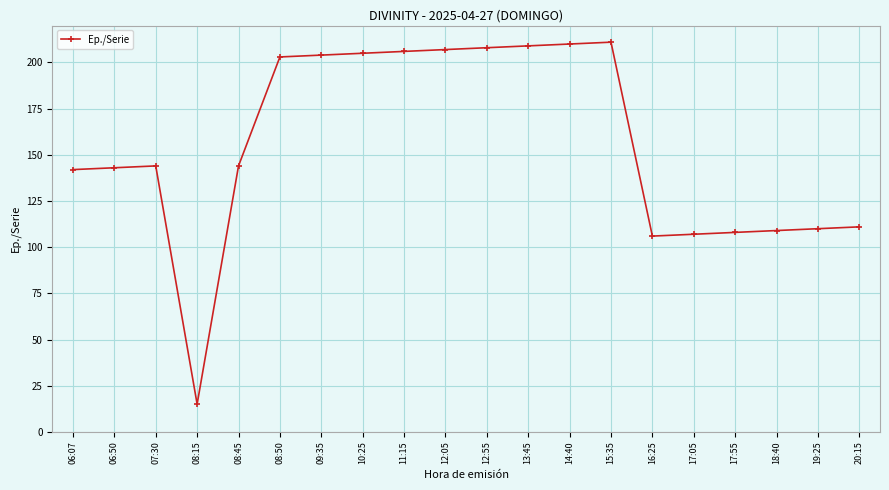

How many distinct data groups are displayed?

1